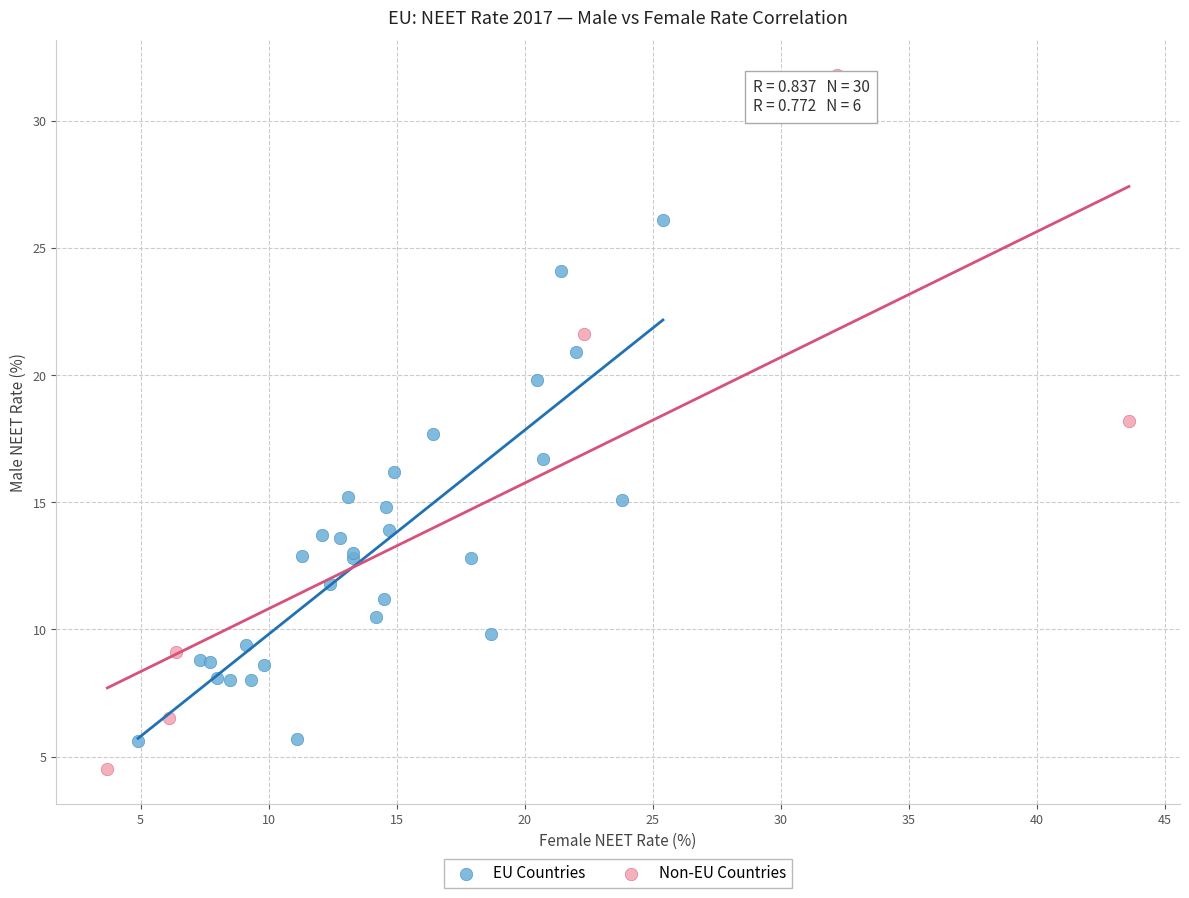

What are all the series names shown in the legend?

EU Countries, Non-EU Countries